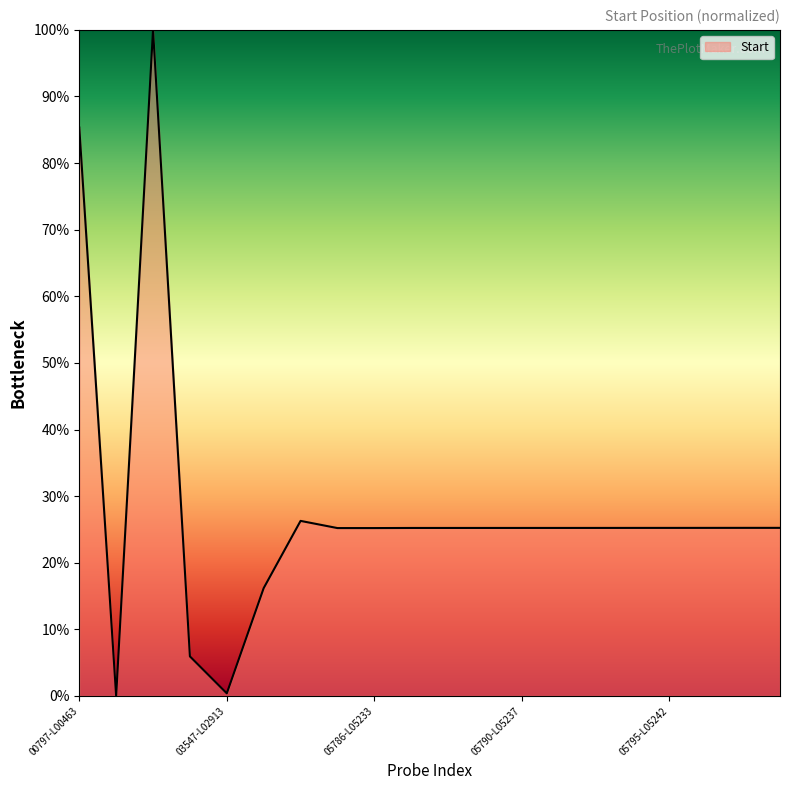

What is the difference between the maximum and minimum values?

100.0